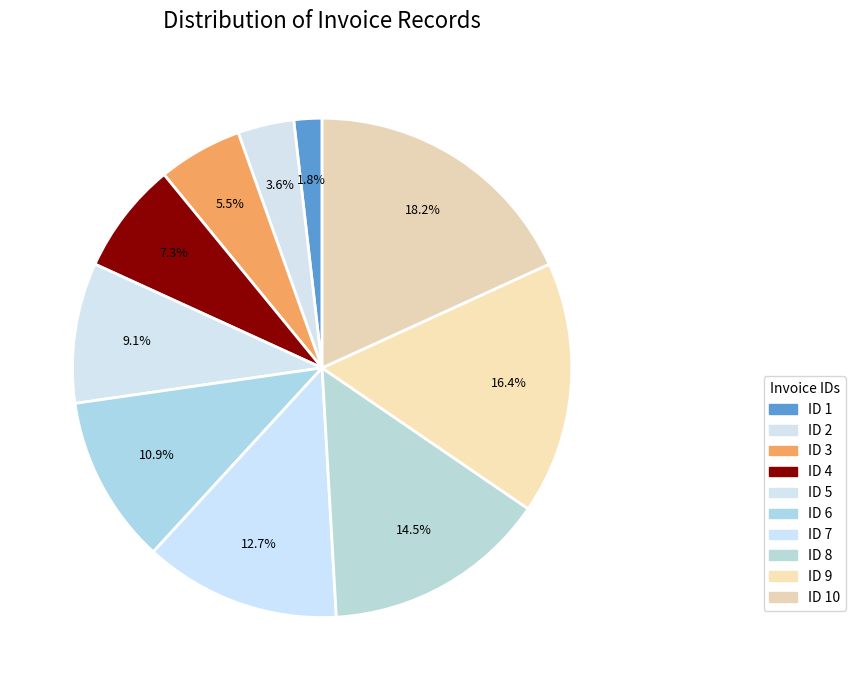

Which has a higher value, ID 10 or ID 3?

ID 10